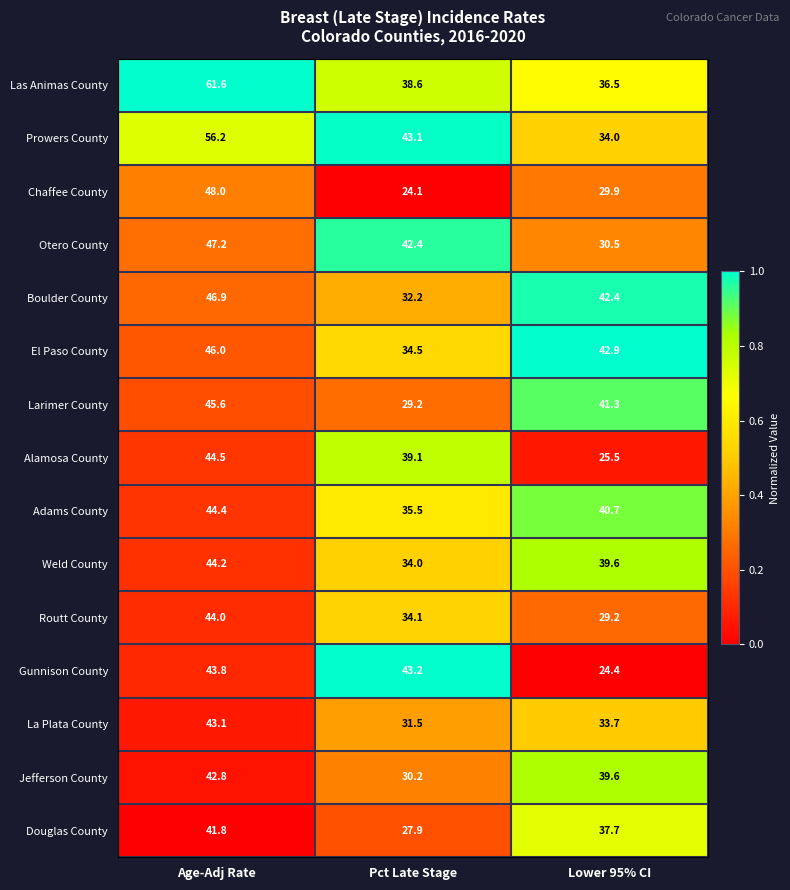

Is it true that Weld County equals 44.2 at Age-Adj Rate?

True